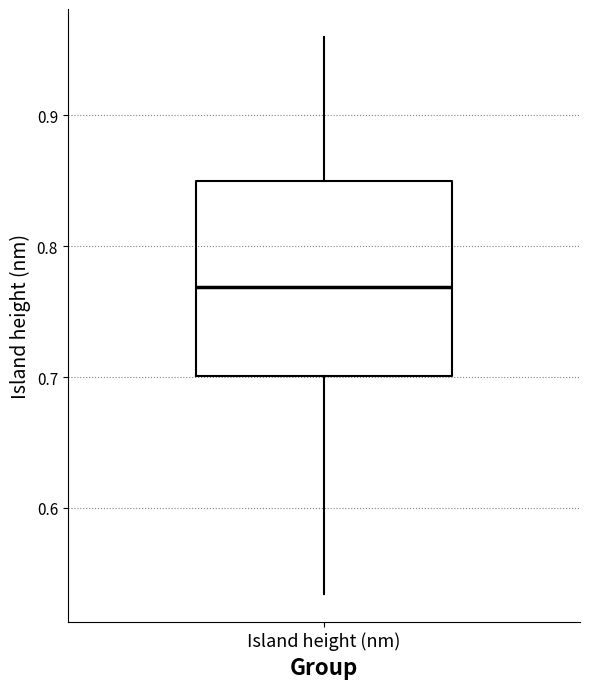

Read this box plot against the y-axis: the position of the median line, the range covered by the box, and the ends of both whiskers. The values are not printed on the chart, so give them approximately, as read against the axis.

median 0.77, box 0.70 to 0.85, whiskers 0.53 to 0.96